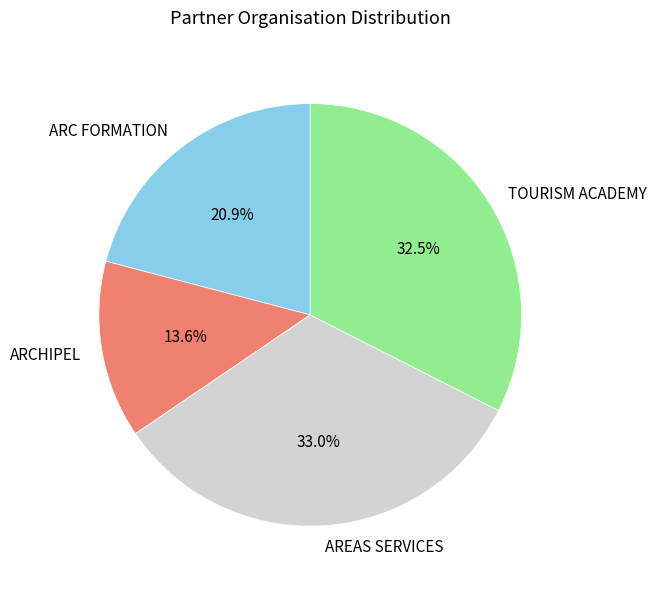

Is ARC FORMATION the majority of the pie?

No